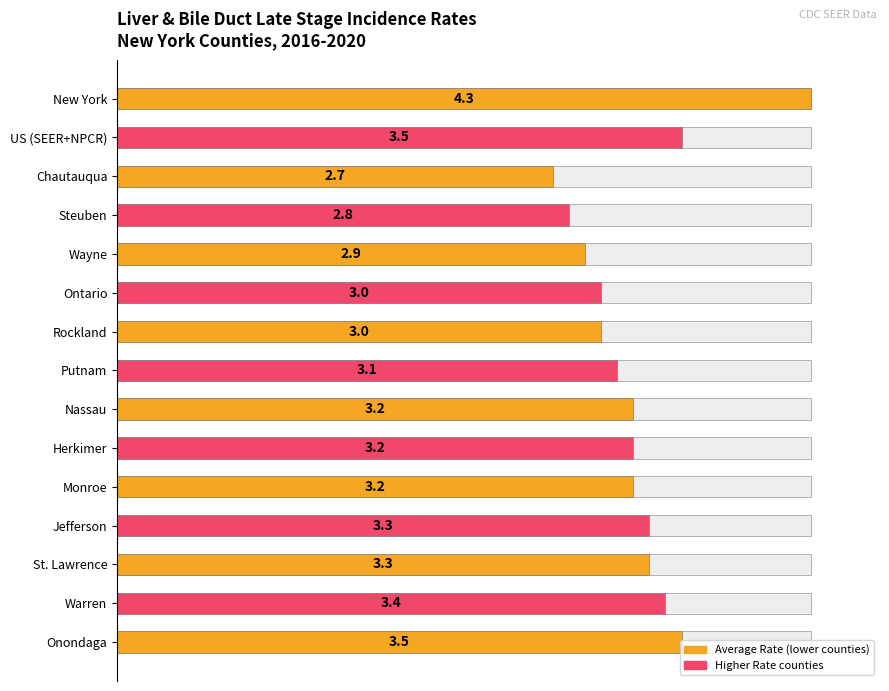

The chart shows a value of 34.8 at Ontario. True or false?

False